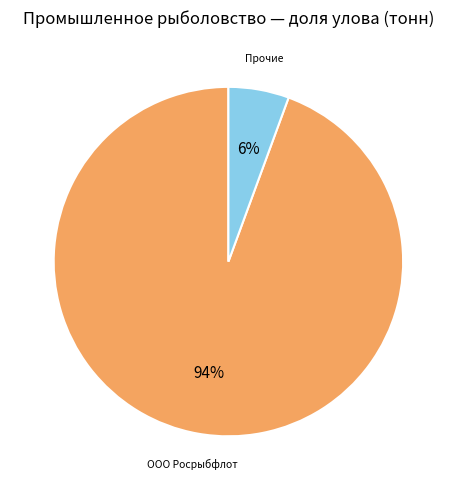

Is the sum of ООО Росрыбфлот and Прочие greater than half?

Yes